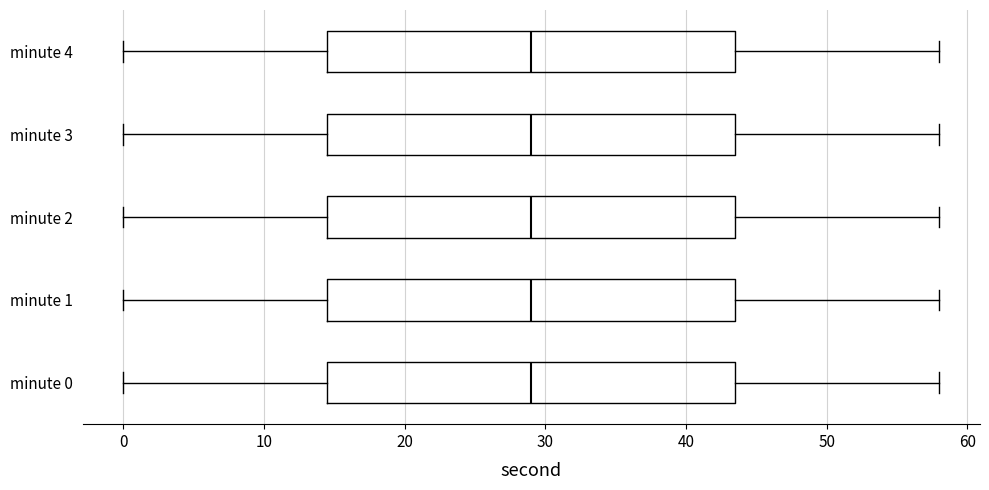

Where does the left whisker of the box for minute 1 end on the x-axis? The values are not printed on the chart, so give them approximately, as read against the axis.

0